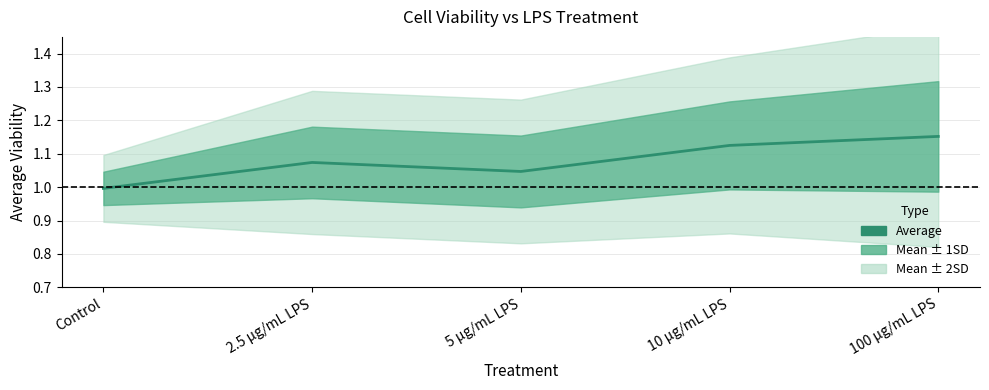

How many points are lower than both their immediate neighbors (excluding endpoints)?

1